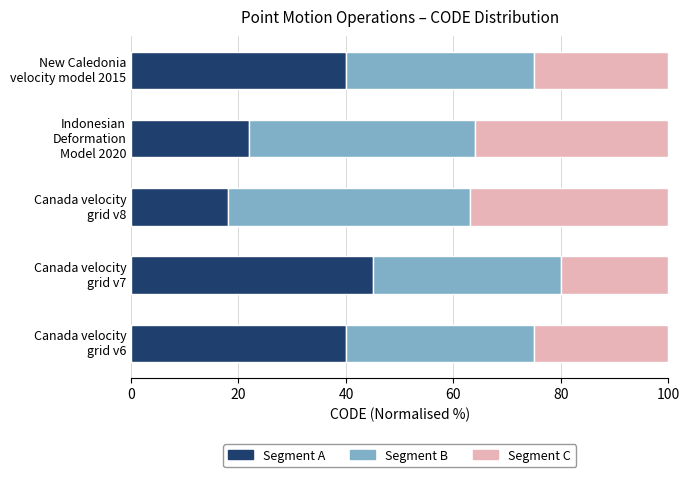

What is the difference between the maximum and second lowest values in the Segment A series?

23